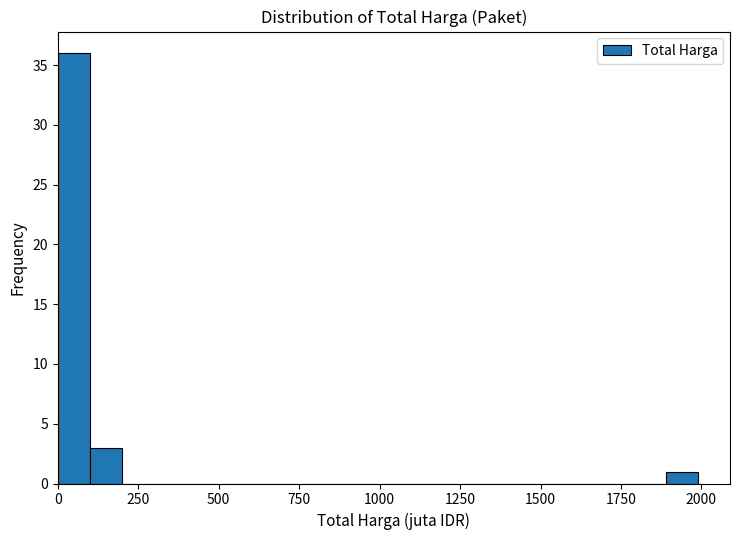

Around what value on the x-axis is the tallest bar? Give the approximate position of its centre, as read against the axis.

50